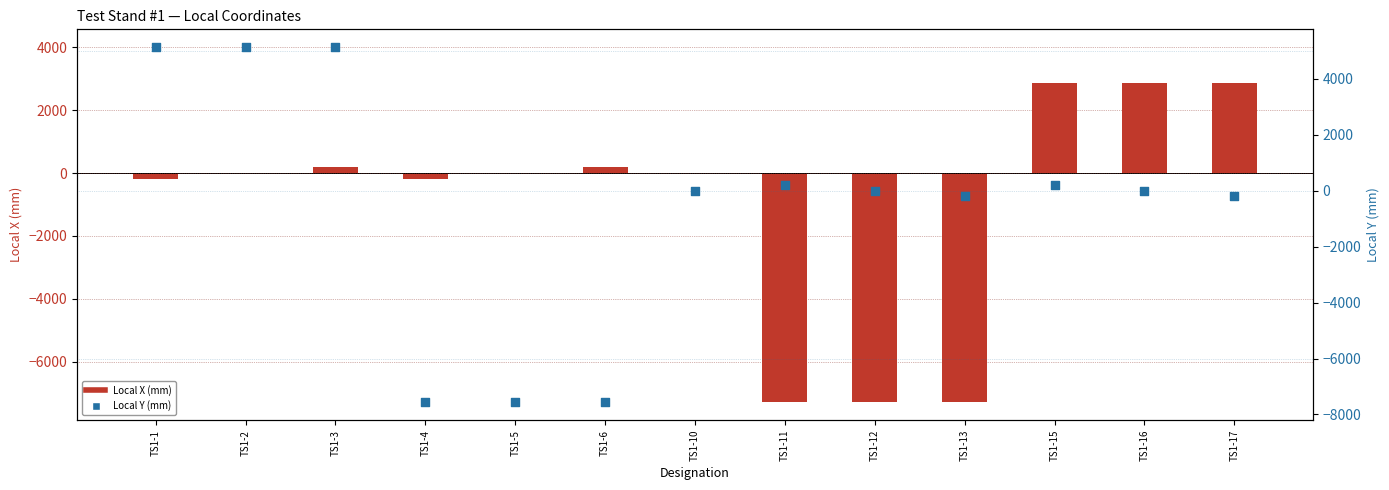

What is the total value across all series at TS1-11?

-7089